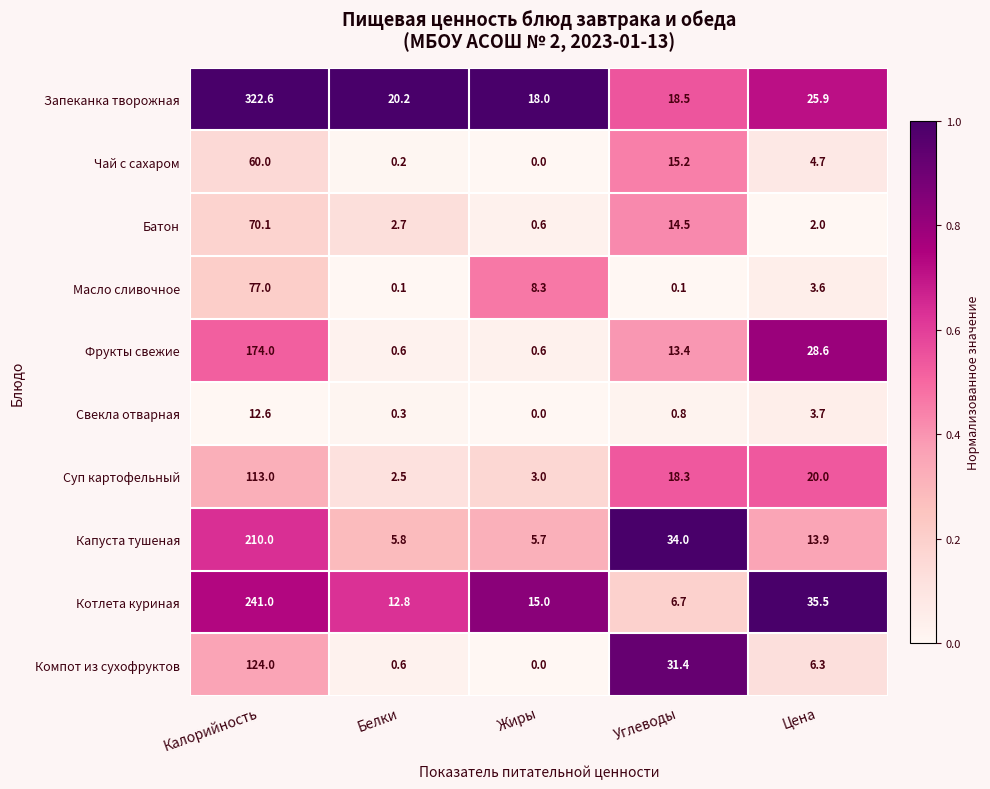

List the series in order of their peak value, lowest first.

Свекла отварная, Чай с сахаром, Батон, Масло сливочное, Суп картофельный, Компот из сухофруктов, Фрукты свежие, Капуста тушеная, Котлета куриная, Запеканка творожная